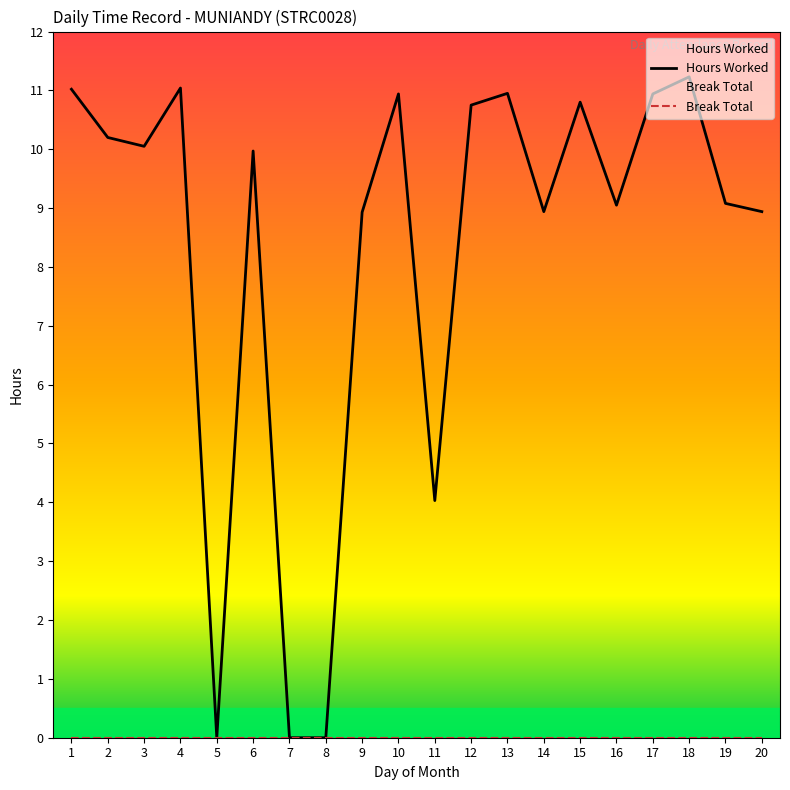

List the series in order of their overall mean, lowest first.

Break Total, Hours Worked